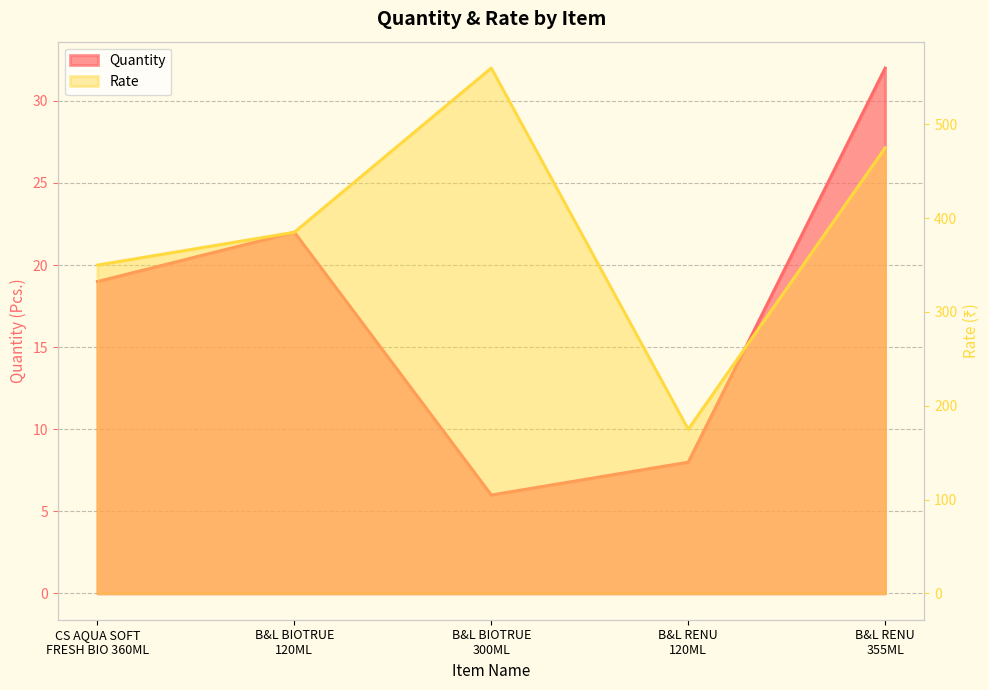

Is the value of Rate at B&L BIOTRUE
120ML greater than the value of Quantity at B&L BIOTRUE
300ML?

Yes